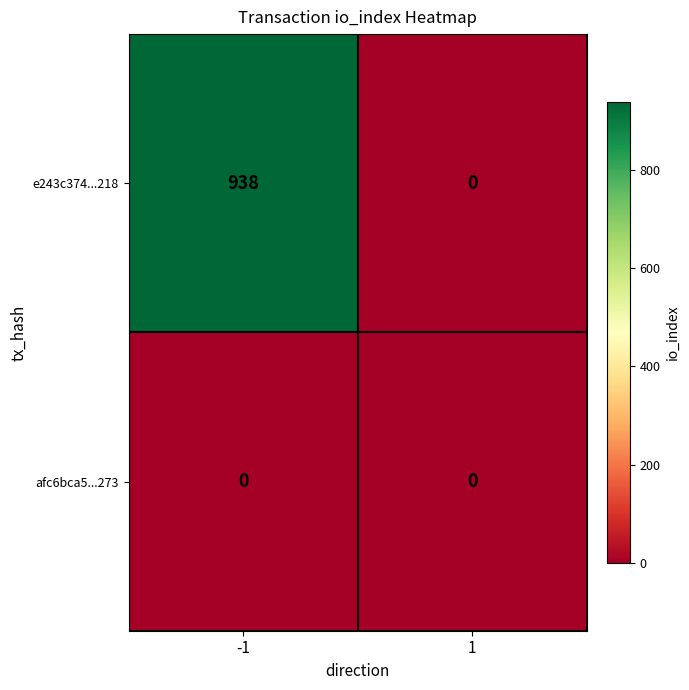

Reading left to right, what are all the values shown in this chart?

e243c374...218: 938	0
afc6bca5...273: 0	0